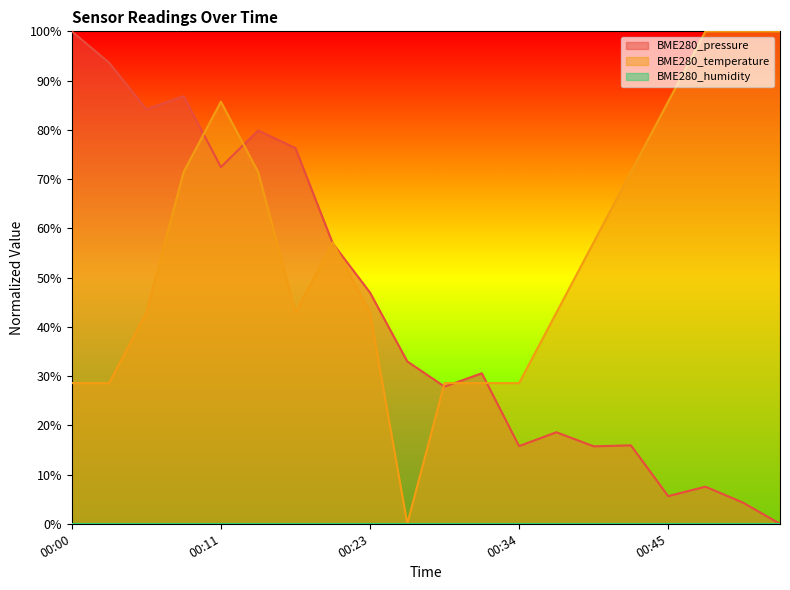

How many values in BME280_temperature are above zero?

19